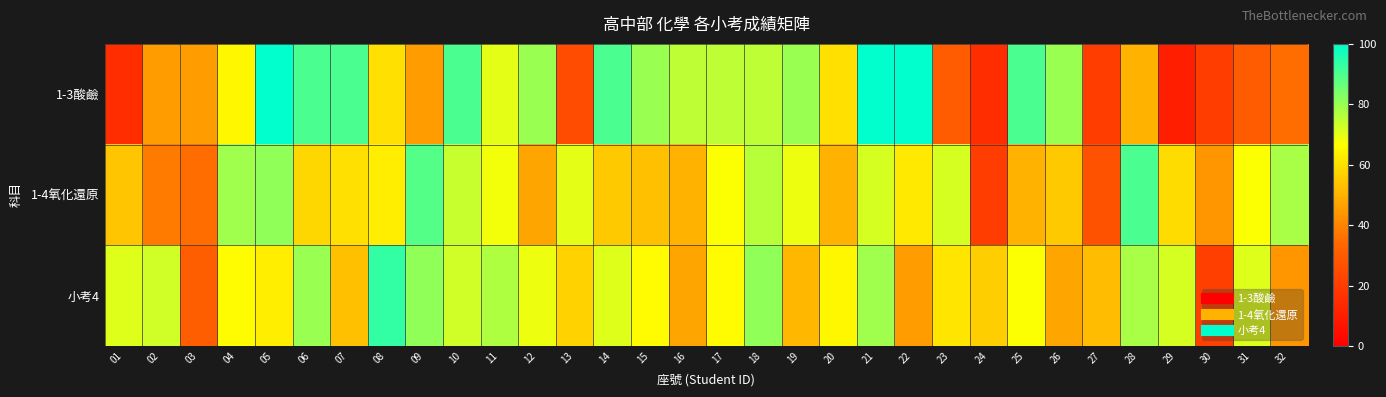

What is the minimum value shown in the chart?

10